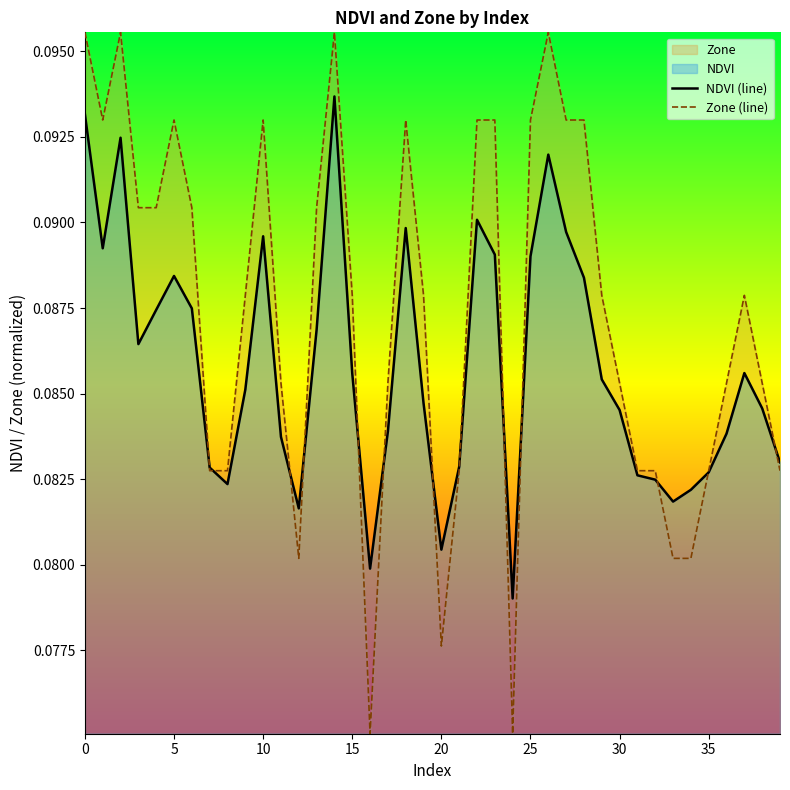

Rank the series by their maximum value, from lowest to highest.

NDVI (line), Zone (line)